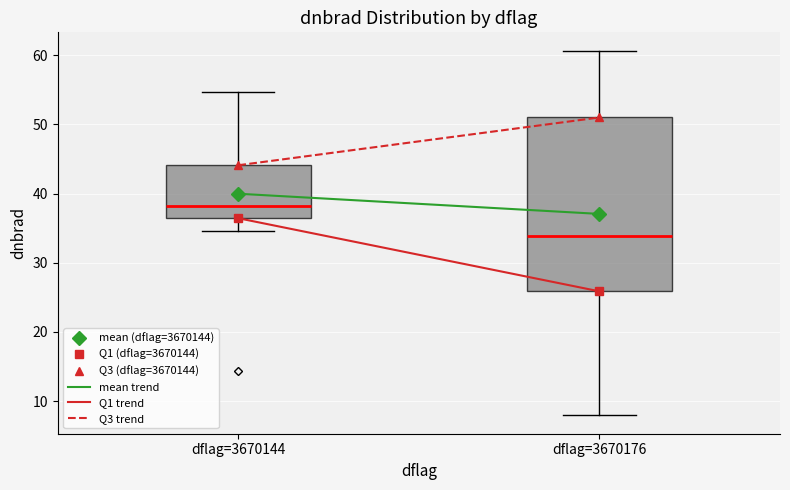

Reading left to right, transcribe this box plot: for each box, give where its median line is, the range the box spans, and where its two whiskers end, as read against the y-axis. The values are not printed on the chart, so give them approximately, as read against the axis.

dflag=3670144: median 38, box 36 to 44, whiskers 35 to 55
dflag=3670176: median 34, box 26 to 51, whiskers 8 to 61